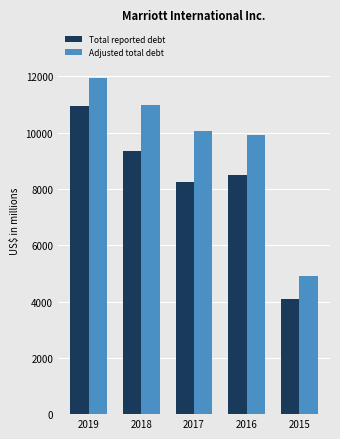

How many data points in Adjusted total debt are less than 10057?

2